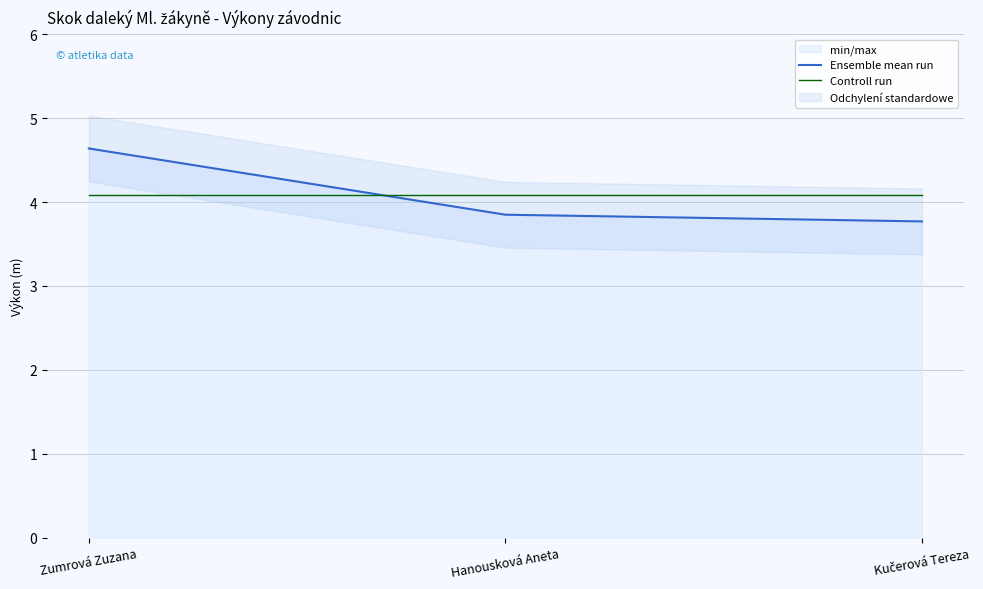

Does the chart display data point markers on the line(s)?

No